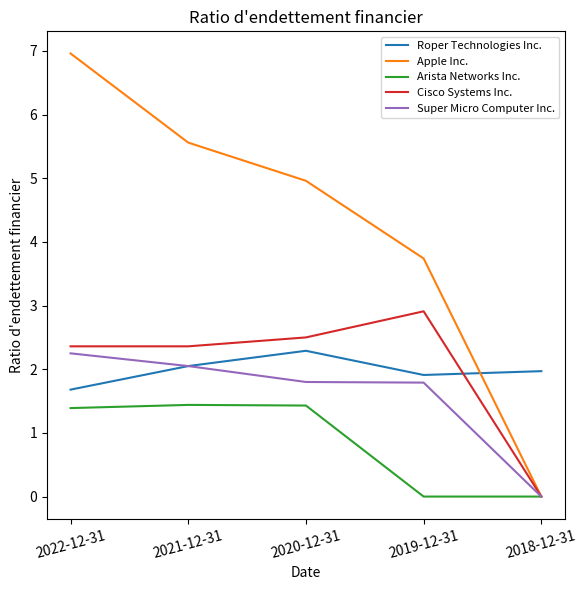

Is the value of Super Micro Computer Inc. at 2020-12-31 greater than the value of Cisco Systems Inc. at 2021-12-31?

No